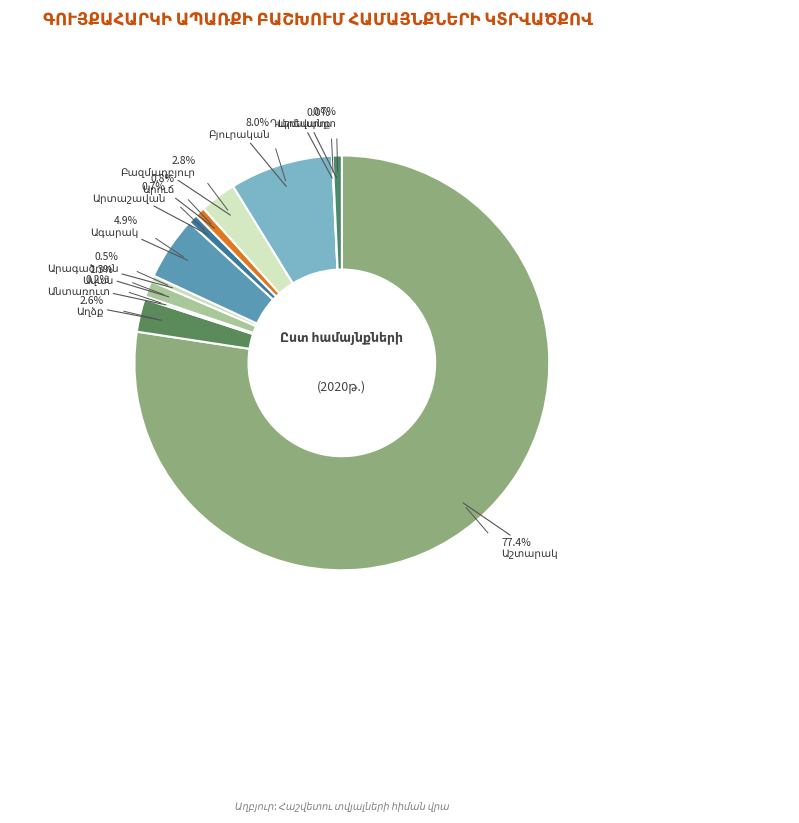

Is Աշտարակ the majority of the pie?

Yes